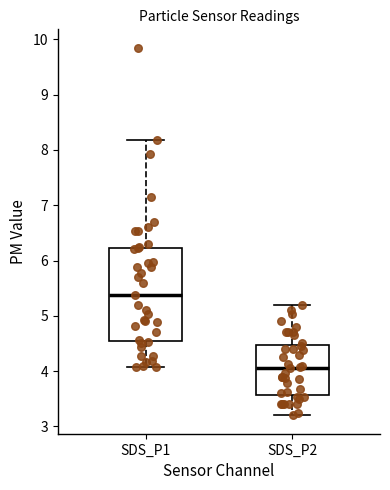

Where does the lower whisker of the box for SDS_P1 end on the y-axis? The values are not printed on the chart, so give them approximately, as read against the axis.

4.1